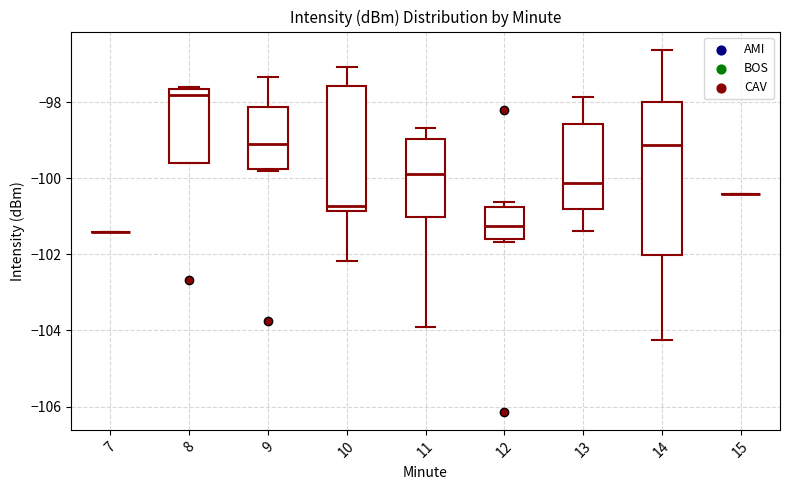

Reading left to right, transcribe this box plot: for each box, give where its median line is, the range the box spans, and where its two whiskers end, as read against the y-axis. The values are not printed on the chart, so give them approximately, as read against the axis.

7: box collapsed to a line at -101.4, whiskers -101.4 to -101.4
8: median -97.8, box -99.6 to -97.6, whiskers -99.6 to -97.6
9: median -99.0, box -99.8 to -98.2, whiskers -99.8 (just below the box's lower edge) to -97.4
10: median -100.8 (just above the box's lower edge), box -100.8 to -97.6, whiskers -102.2 to -97.0
11: median -99.8, box -101.0 to -99.0, whiskers -103.8 to -98.6
12: median -101.2, box -101.6 to -100.8, whiskers -101.6 (just below the box's lower edge) to -100.6
13: median -100.2, box -100.8 to -98.6, whiskers -101.4 to -97.8
14: median -99.2, box -102.0 to -98.0, whiskers -104.2 to -96.6
15: box collapsed to a line at -100.4, whiskers -100.4 to -100.4